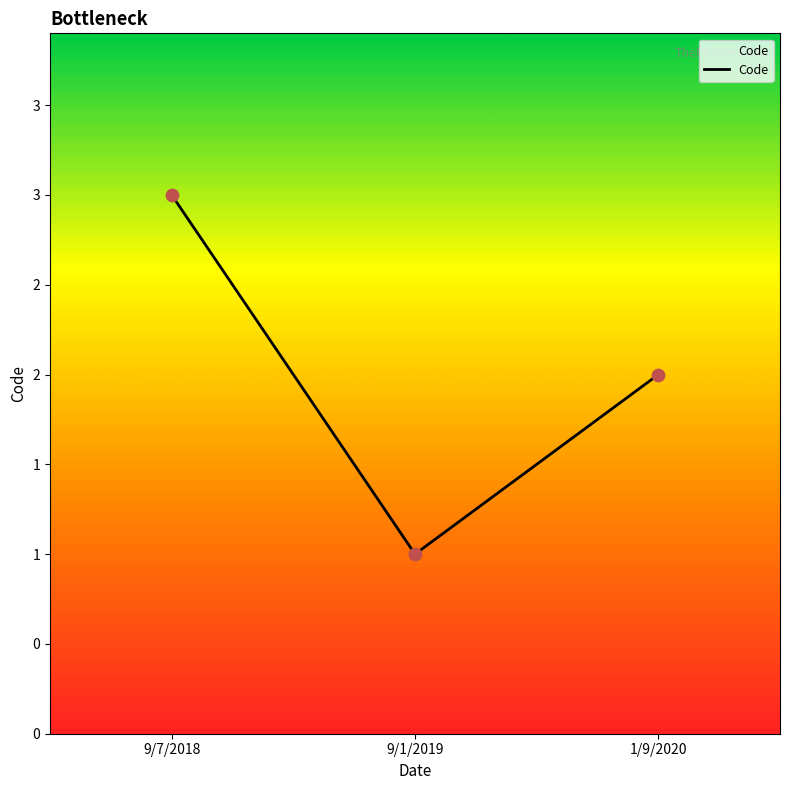

Between 9/1/2019 and 1/9/2020, which is larger?

1/9/2020